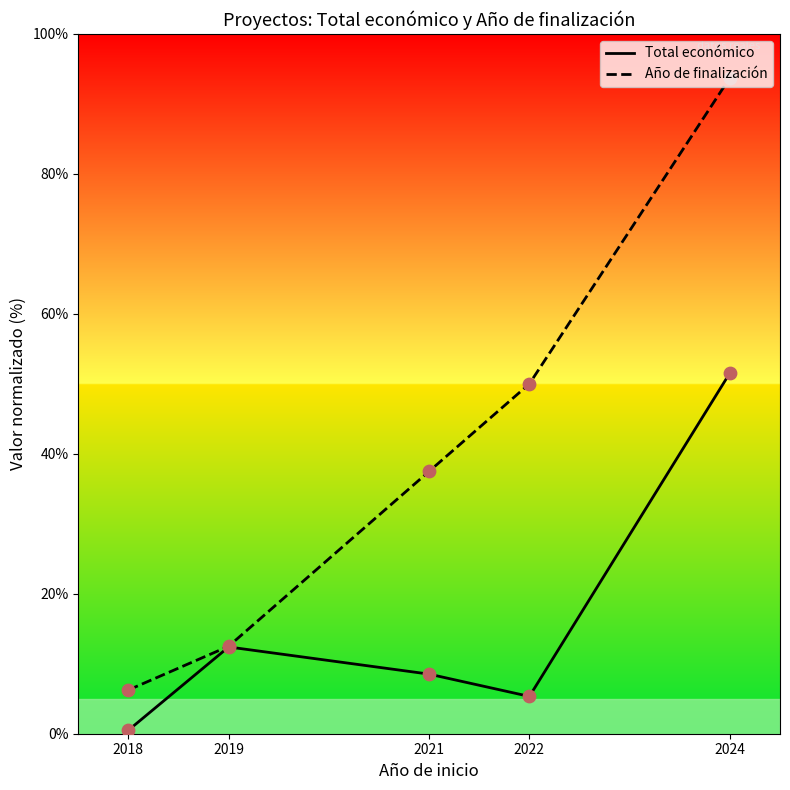

What is the total value across all series at 2024?

145.3